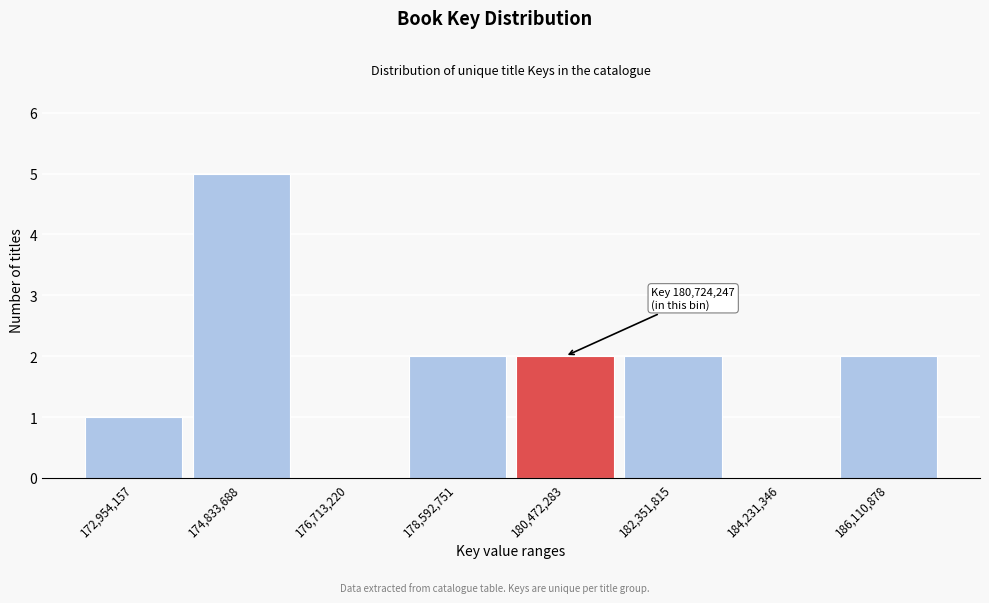

Reading right to left, what are all the values shown in this chart?

186,110,878=2	184,231,346=0	182,351,815=2	180,472,283=2	178,592,751=2	176,713,220=0	174,833,688=5	172,954,157=1